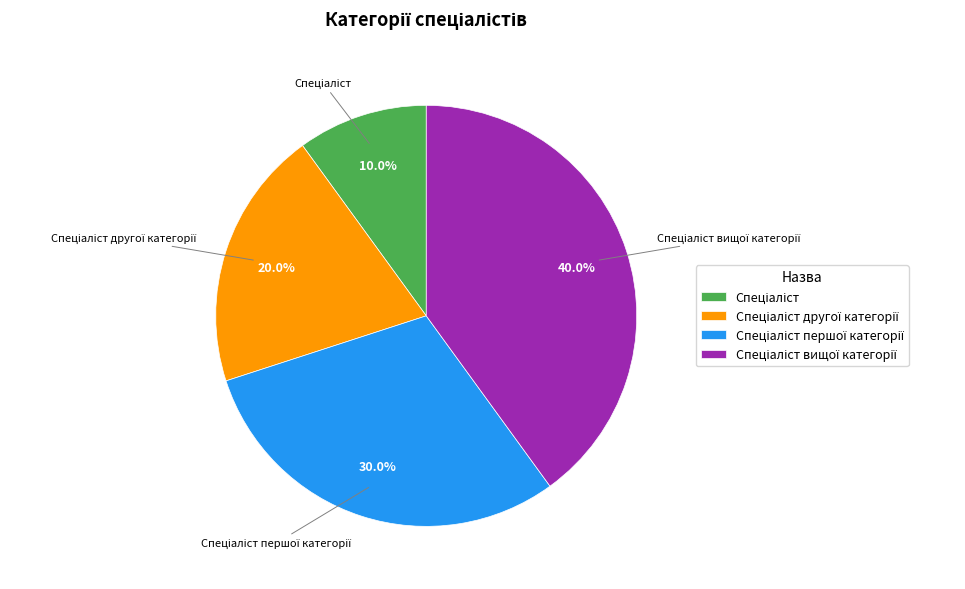

Is there any slice that represents more than half of the pie?

No